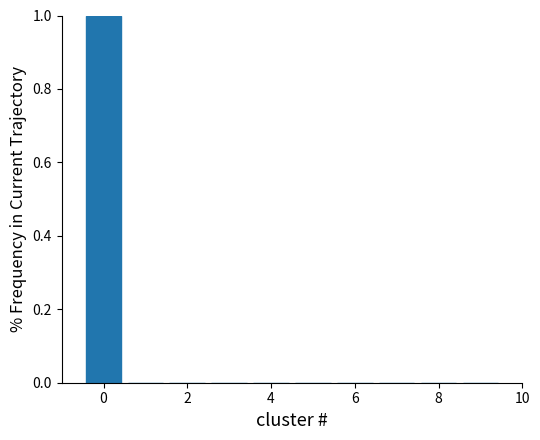

Reading left to right, list every bar in this chart as the range it spans on the x-axis followed by its height. Neither the bar edges nor the heights are printed on the chart, so give them approximately, as read against the axes.

-0.5 to 0.5: 1
0.5 to 1.5: 0
1.5 to 2.5: 0
2.5 to 3.5: 0
3.5 to 4.5: 0
4.5 to 5.5: 0
5.5 to 6.5: 0
6.5 to 7.5: 0
7.5 to 8.5: 0
8.5 to 9.5: 0